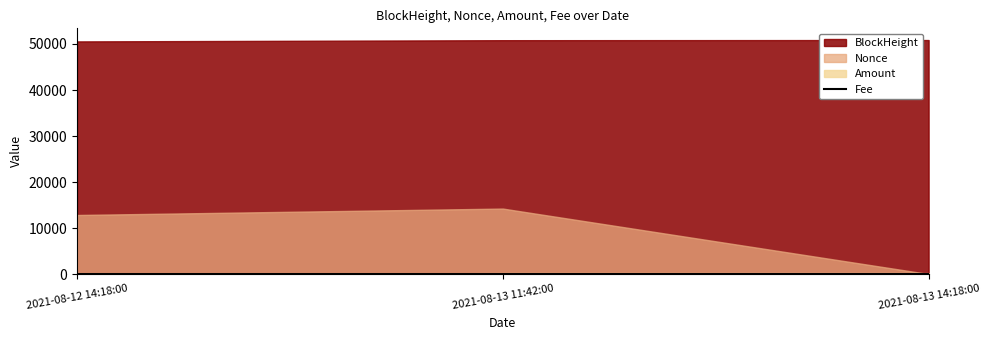

Does the chart have visible grid lines?

No